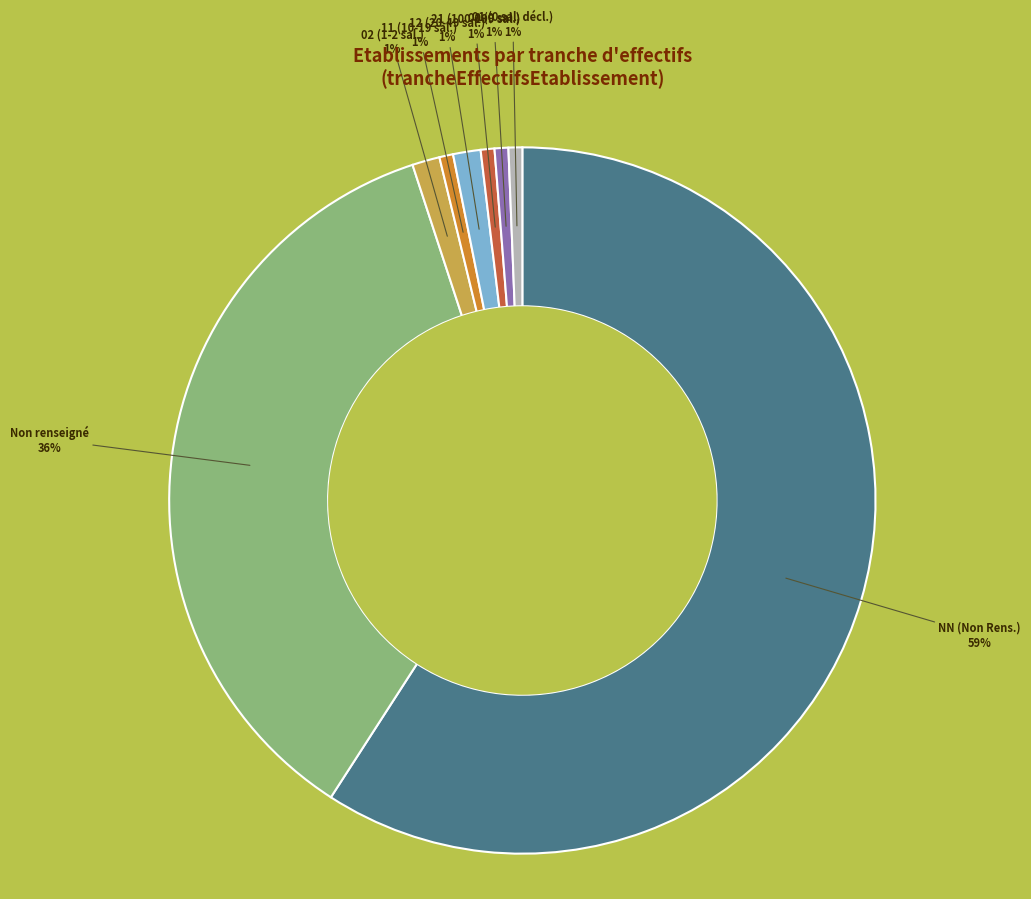

Is there any slice that represents more than half of the pie?

Yes